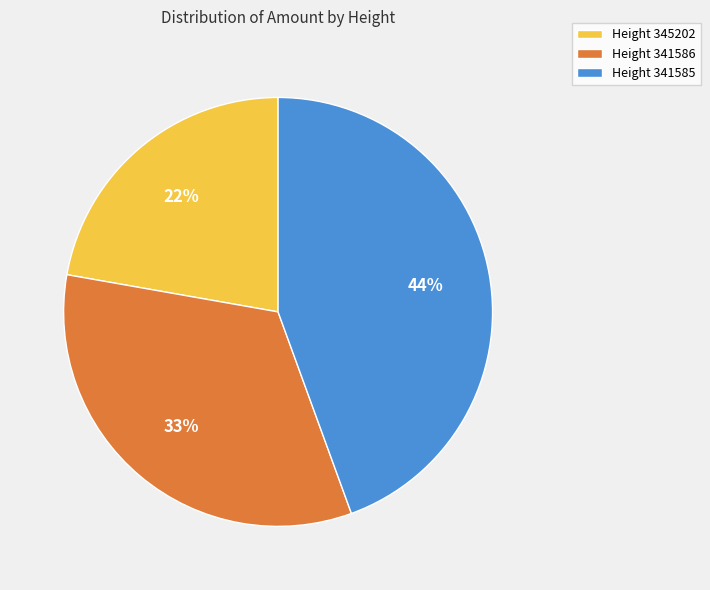

The Height 341585 slice represents 44% of the pie. True or false?

True